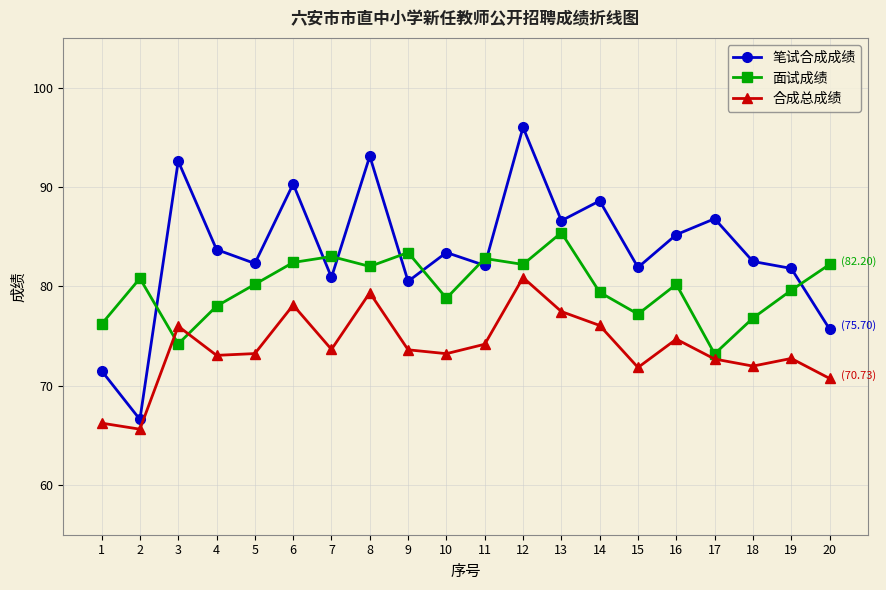

What are all the series names shown in the legend?

笔试合成成绩, 面试成绩, 合成总成绩